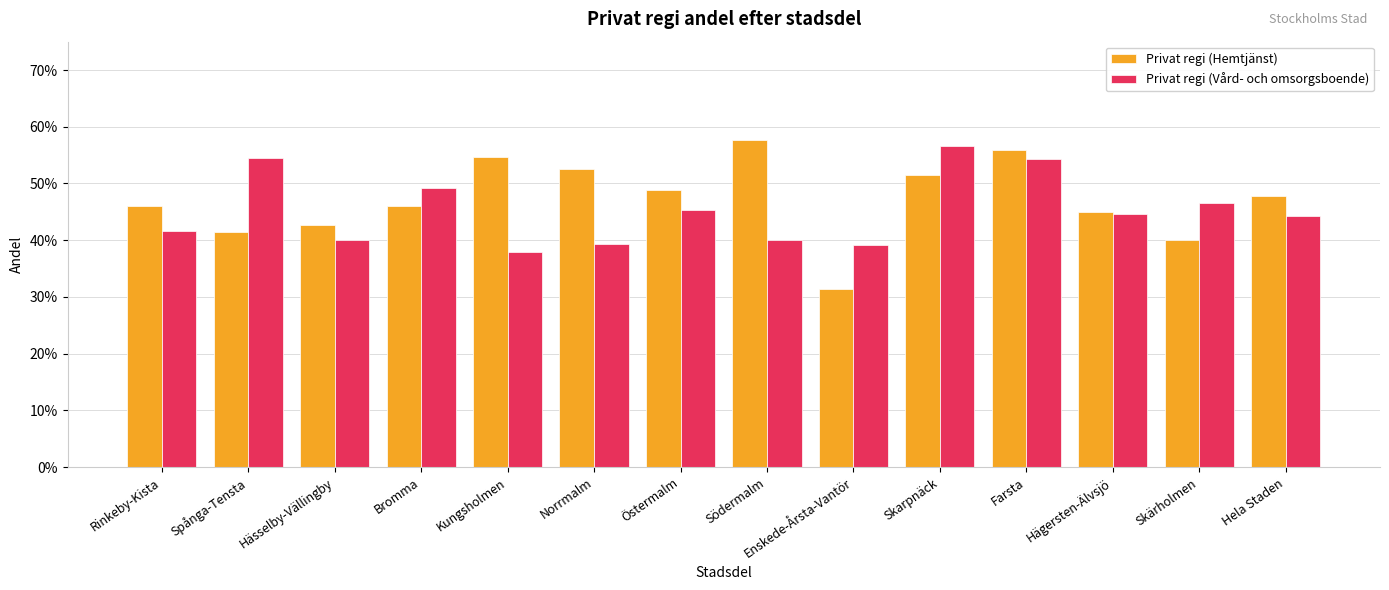

Are the bars grouped side by side (vs. stacked)?

Yes